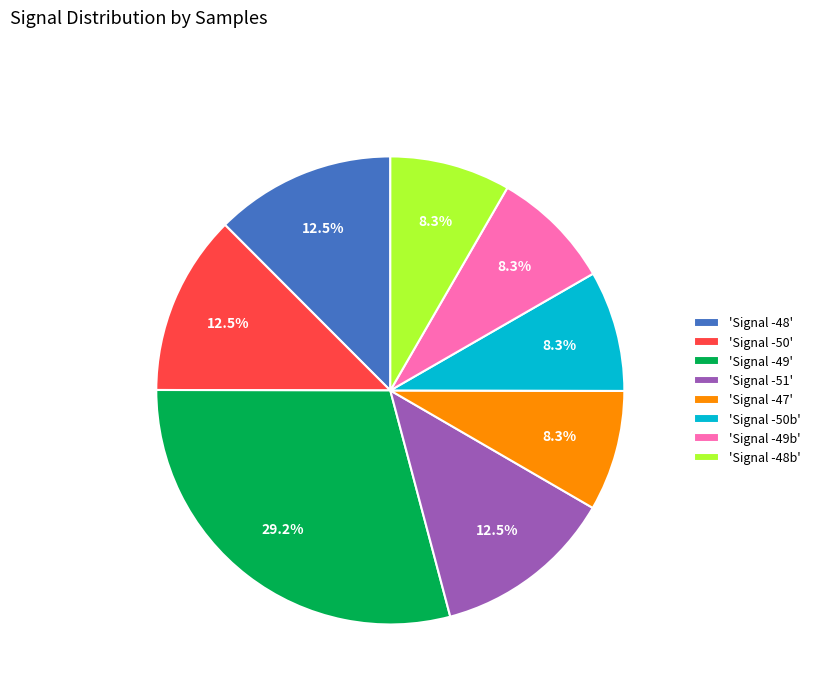

Is the sum of 'Signal -48' and 'Signal -47' greater than half?

No